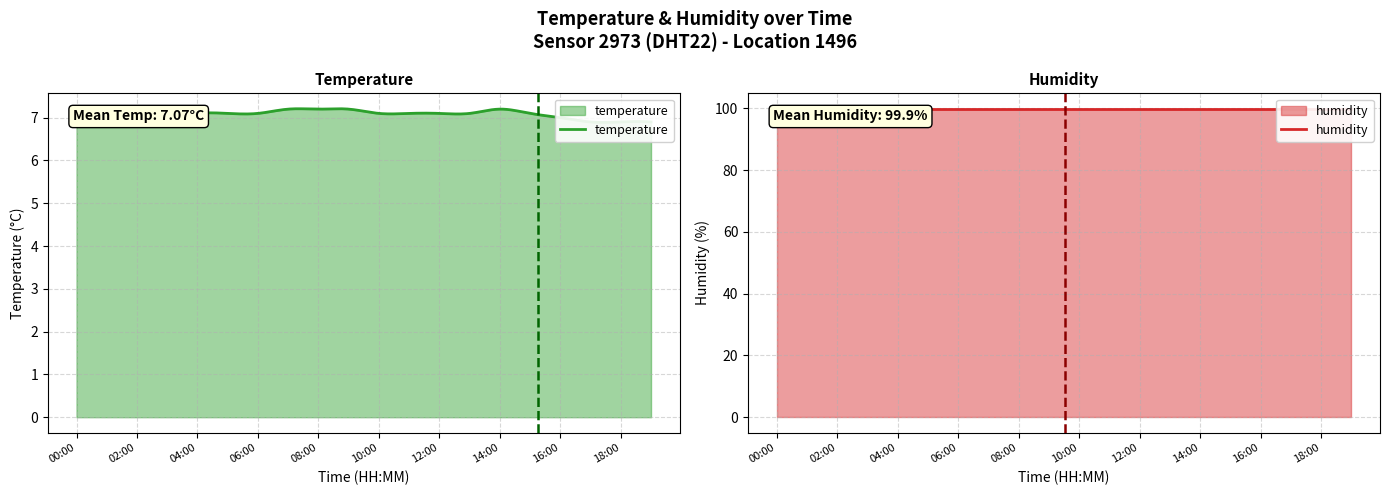

True or false: temperature and humidity intersect in this chart.

False